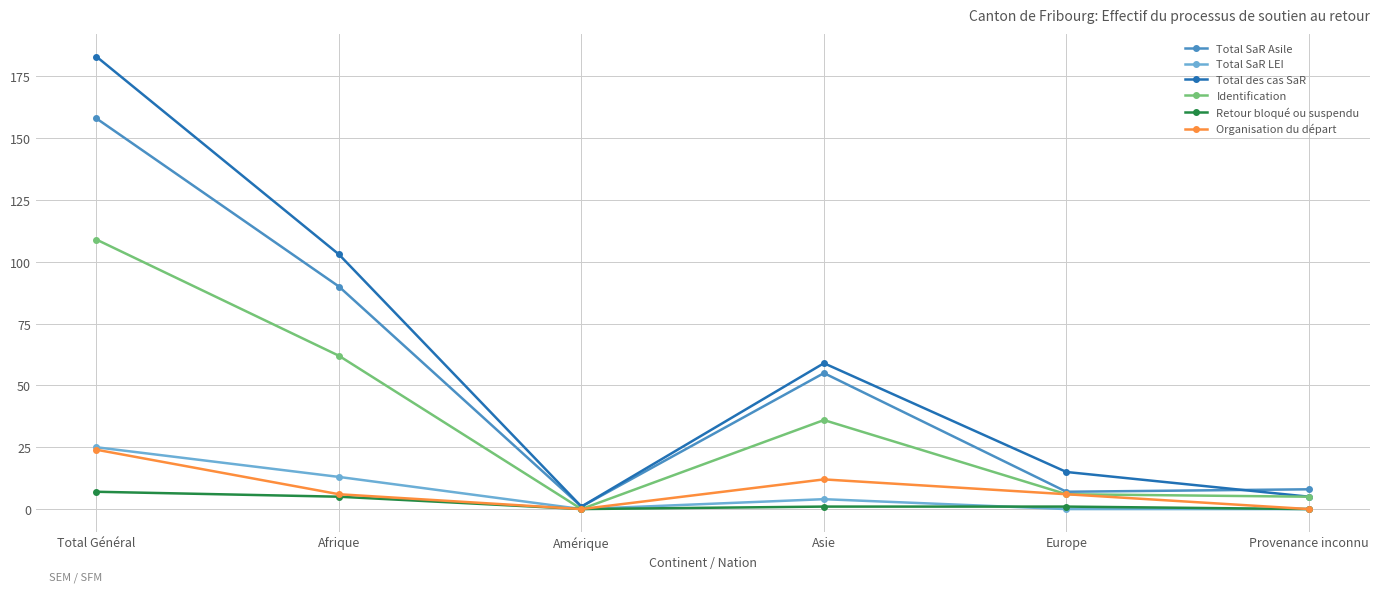

Which series has the largest total across all categories?

Total des cas SaR